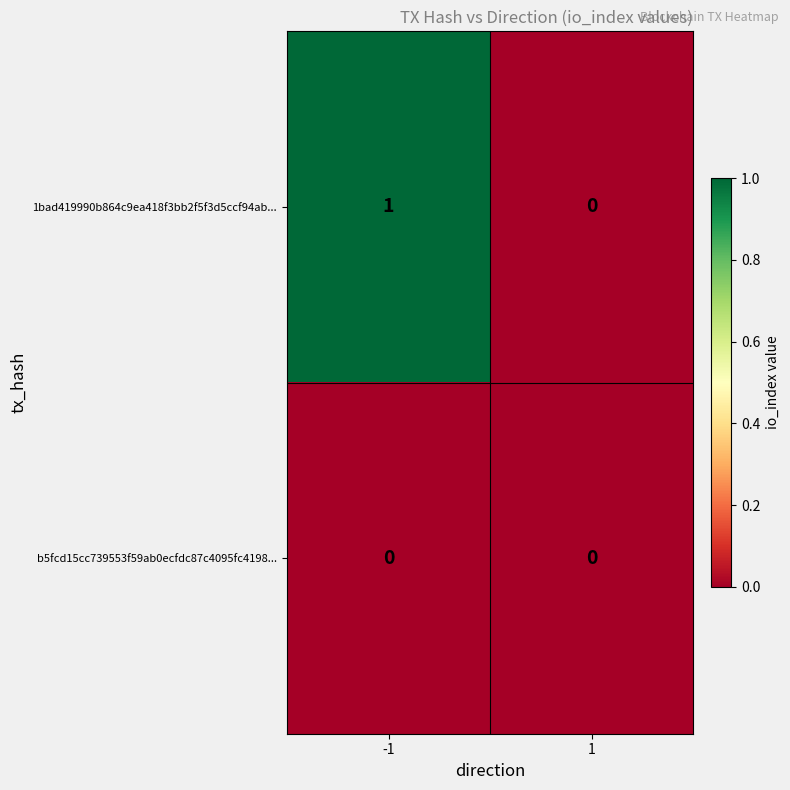

Between -1 and 1, which series saw the biggest shift?

1bad419990b864c9ea418f3bb2f5f3d5ccf94ab...